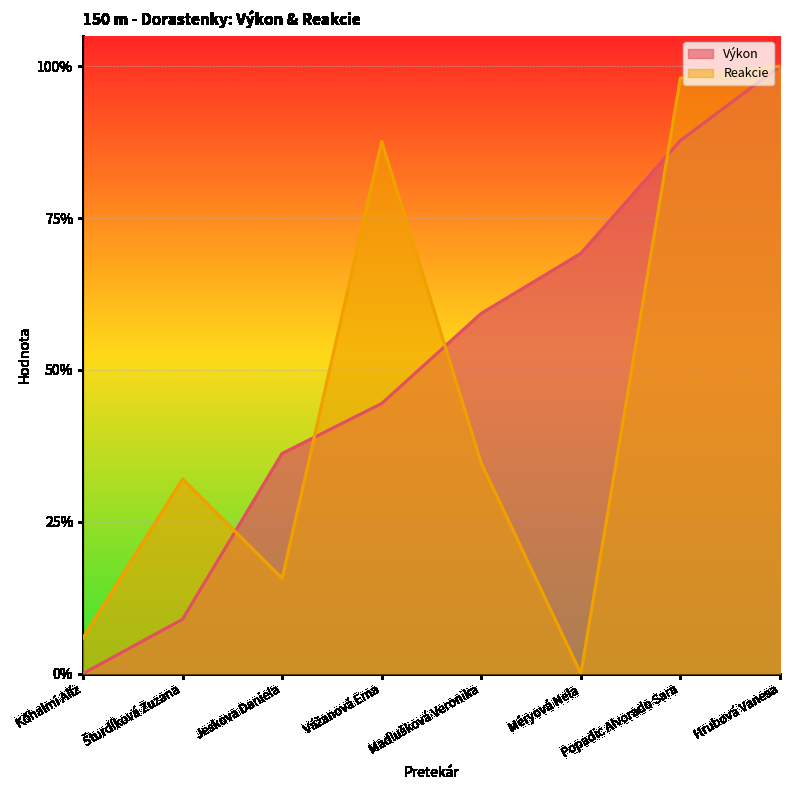

Which category has the highest value in the Výkon series?

Hrubová Vanesa